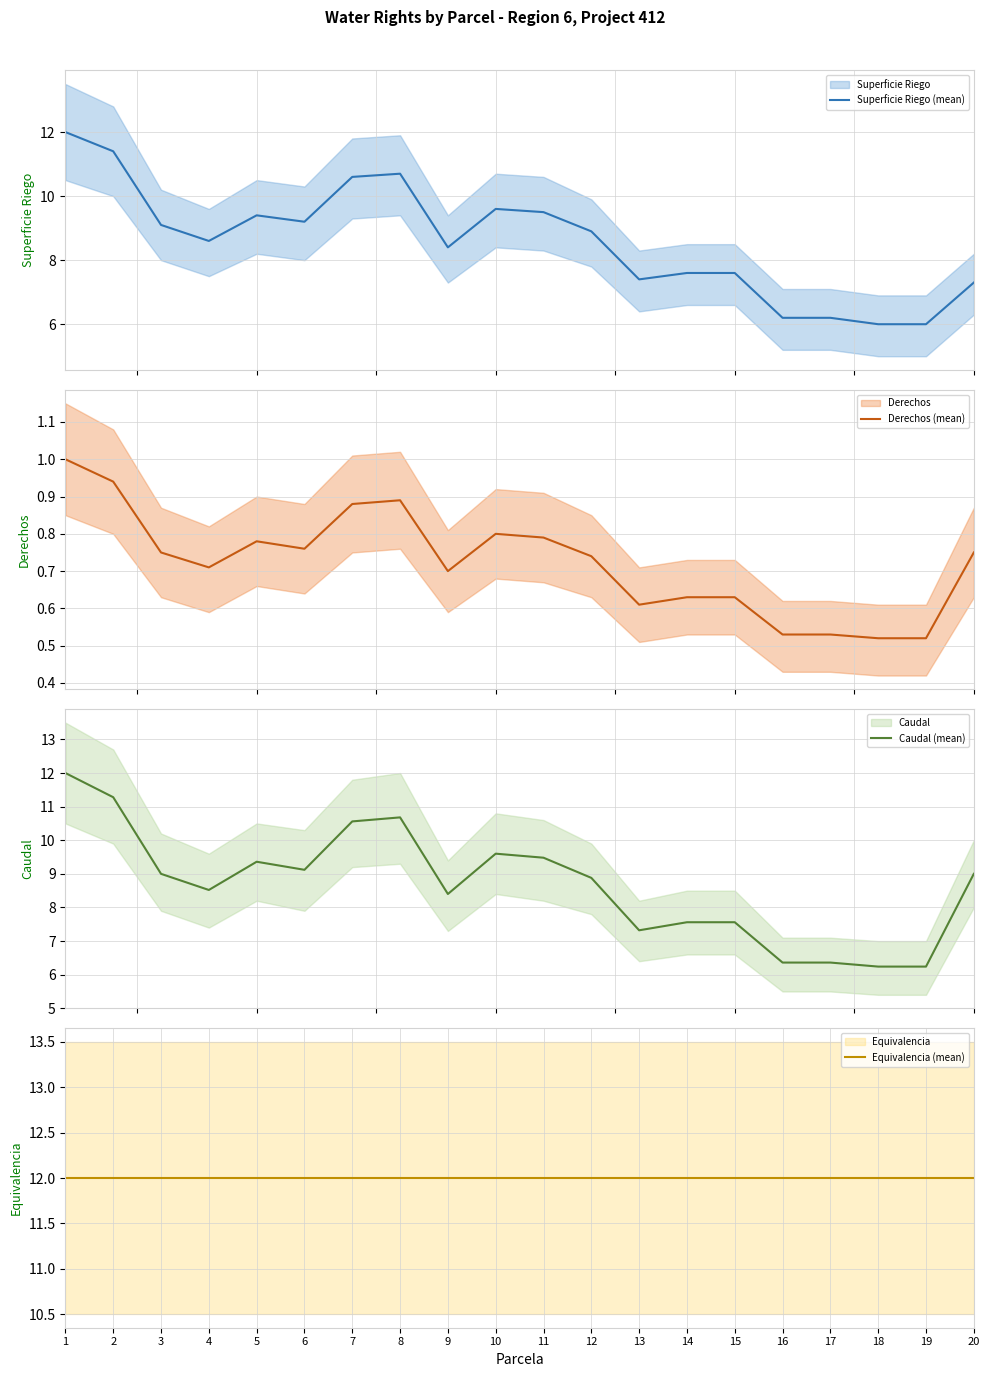

How many lines are shown in the chart?

4